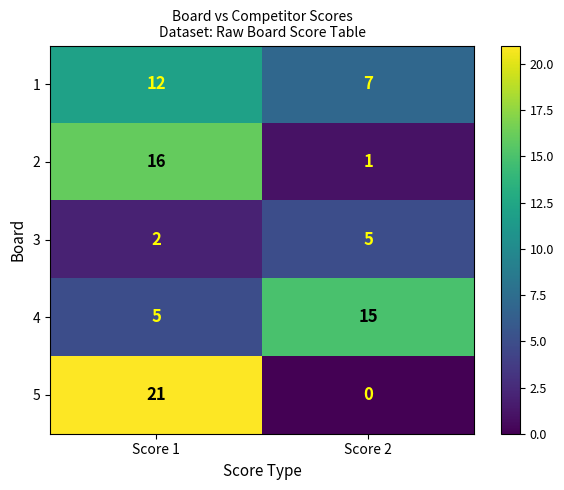

What is the difference between the 3 values at Score 1 and Score 2?

3